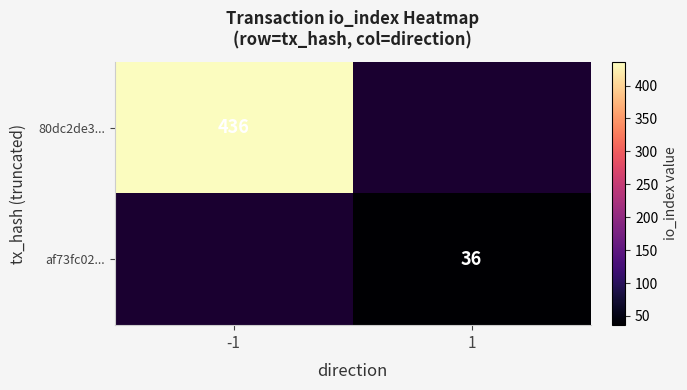

The value of af73fc02... at 1 is 36. True or false?

True